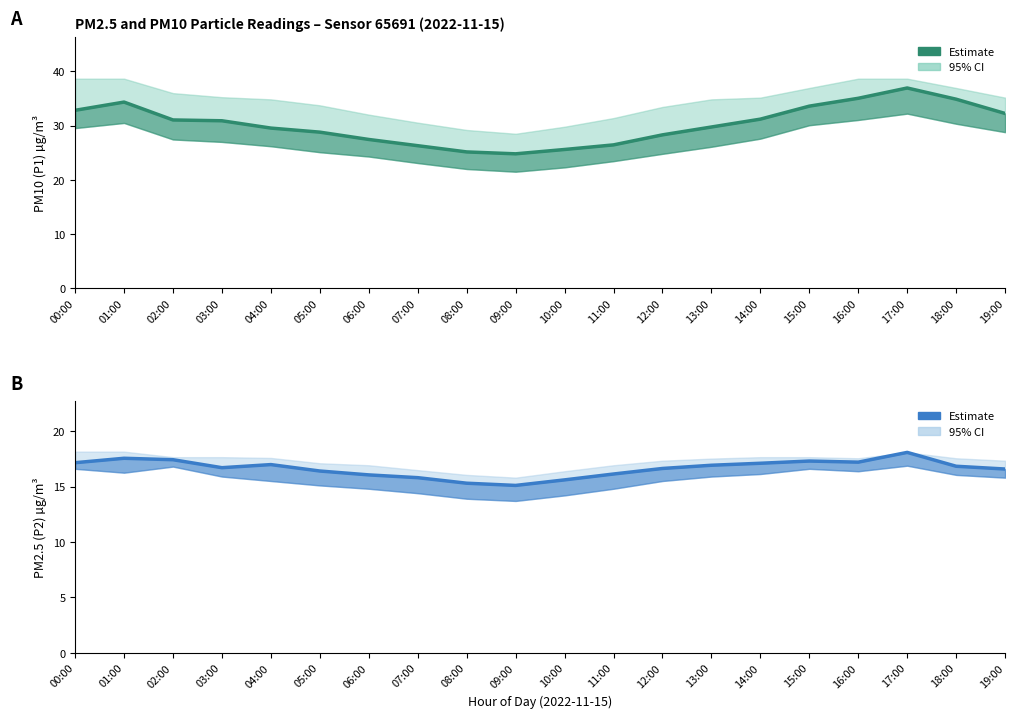

What is the smallest value displayed?

15.1